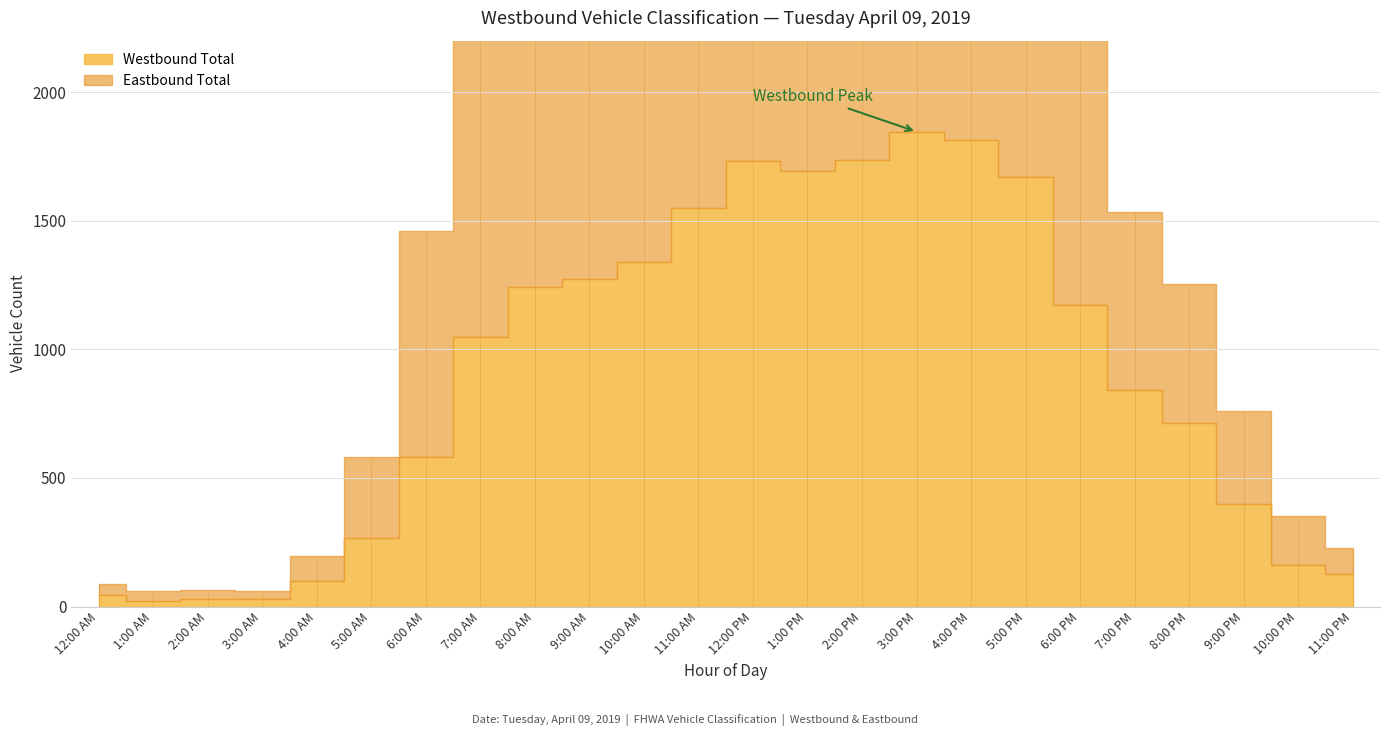

How many values in the Westbound Total series exceed 1049?

11